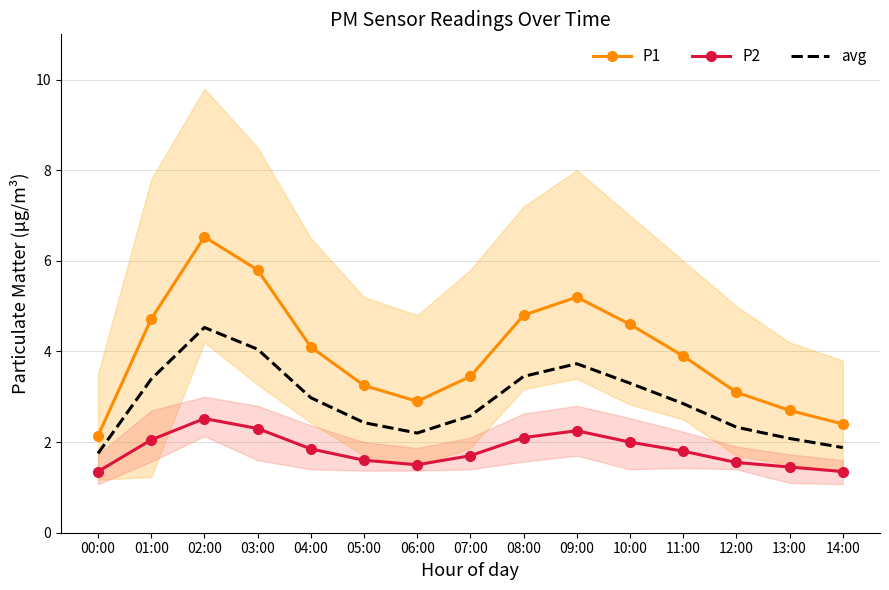

Reading left to right, what are all the values shown in this chart?

P1: 00:00=2.1	01:00=4.7	02:00=6.5	03:00=5.8	04:00=4.1	05:00=3.2	06:00=2.9	07:00=3.5	08:00=4.8	09:00=5.2	10:00=4.6	11:00=3.9	12:00=3.1	13:00=2.7	14:00=2.4
P2: 00:00=1.4	01:00=2.0	02:00=2.5	03:00=2.3	04:00=1.9	05:00=1.6	06:00=1.5	07:00=1.7	08:00=2.1	09:00=2.2	10:00=2.0	11:00=1.8	12:00=1.6	13:00=1.4	14:00=1.4
avg: 00:00=1.8	01:00=3.4	02:00=4.5	03:00=4.0	04:00=3.0	05:00=2.4	06:00=2.2	07:00=2.6	08:00=3.5	09:00=3.7	10:00=3.3	11:00=2.9	12:00=2.3	13:00=2.1	14:00=1.9